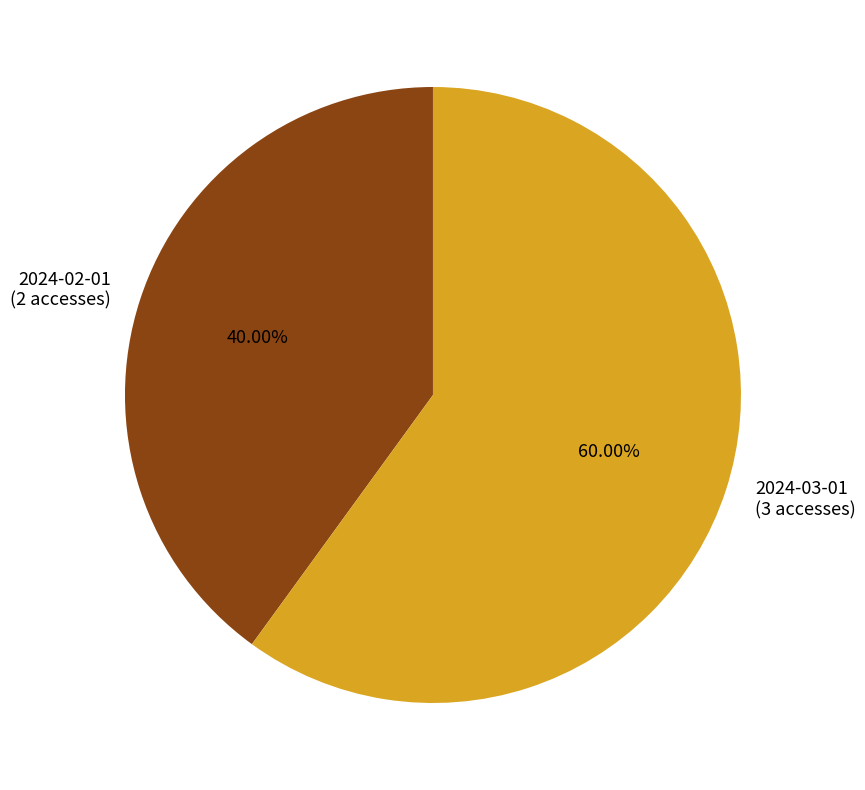

Between 2024-03-01 (3 accesses) and 2024-02-01 (2 accesses), which is larger?

2024-03-01 (3 accesses)